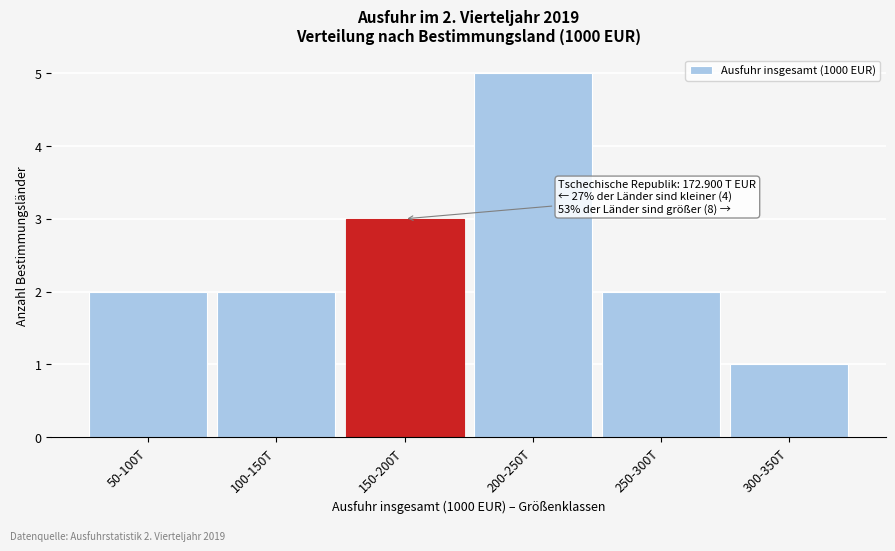

Reading left to right, extract all data points from this chart.

50-100T=2	100-150T=2	150-200T=3	200-250T=5	250-300T=2	300-350T=1